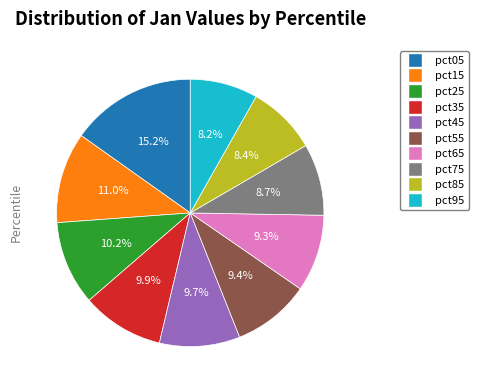

Does pct35 represent more than half of the total?

No